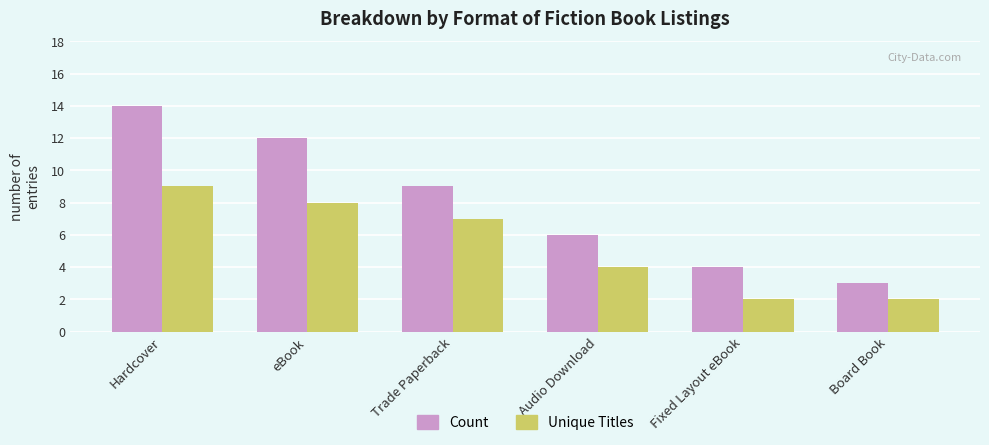

Where does the Unique Titles series first go above 7?

Hardcover